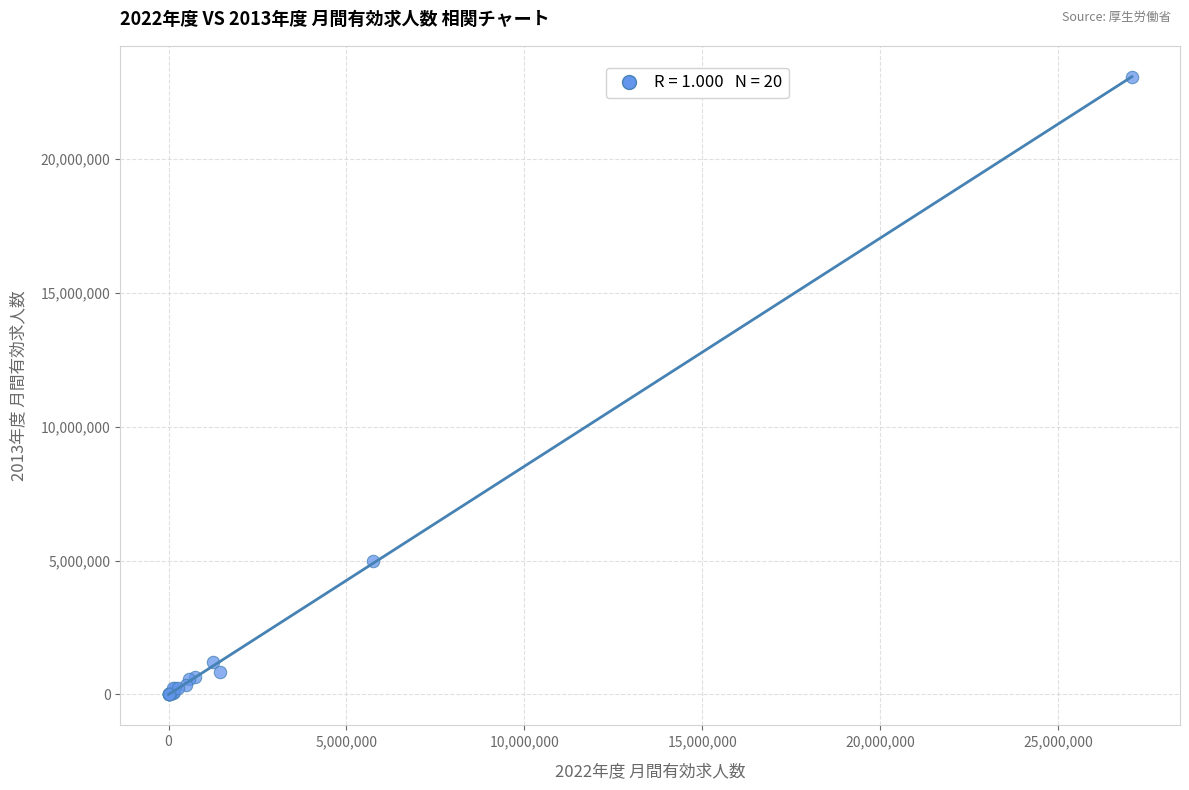

What Y value in the scatter plot is closest to 11539145?

4986224